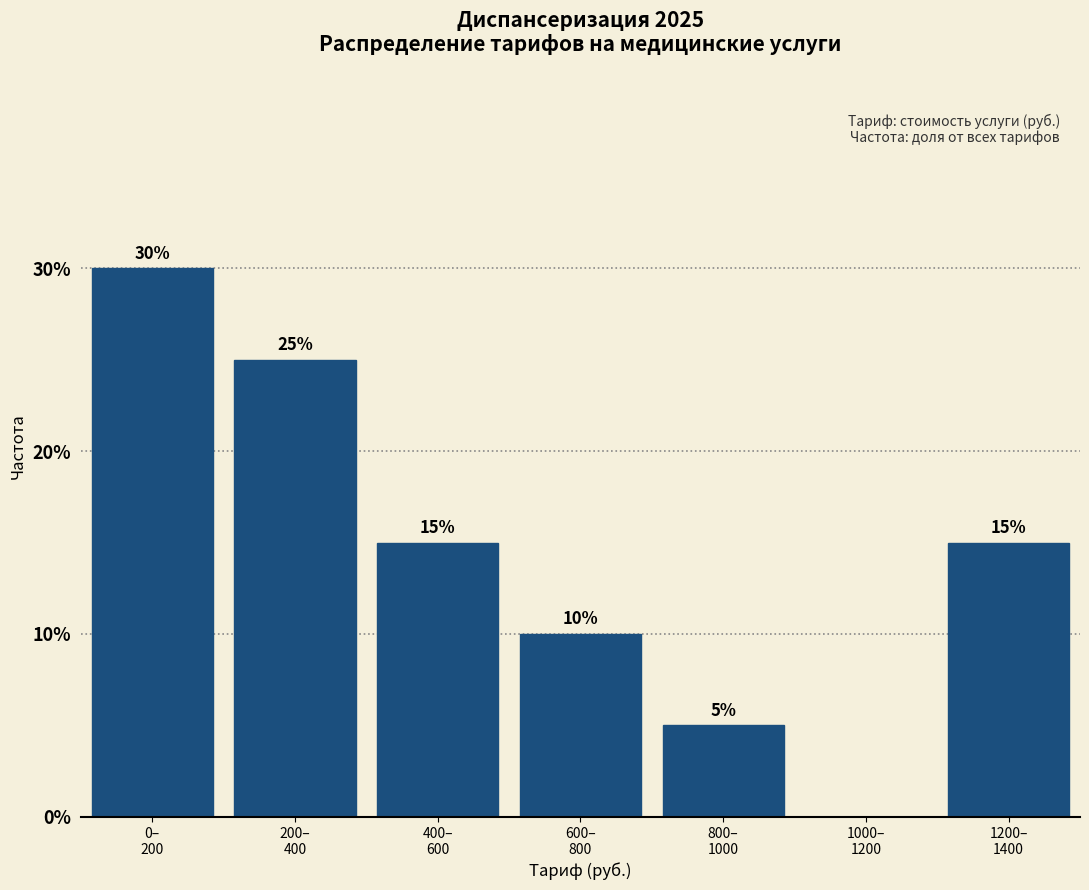

What is the sum of all values?

100